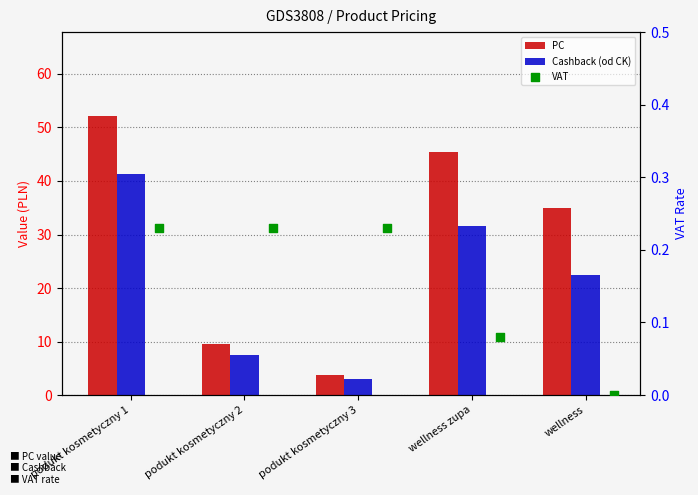

At how many categories does at least one series exceed 25?

3